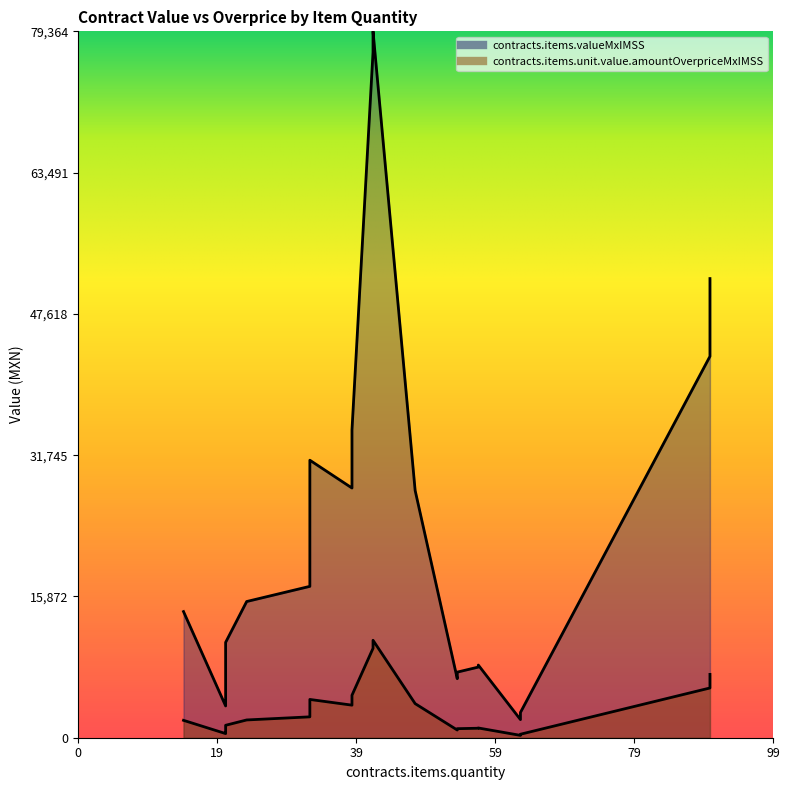

List the series in order of their overall mean, highest first.

contracts.items.valueMxIMSS, contracts.items.unit.value.amountOverpriceMxIMSS